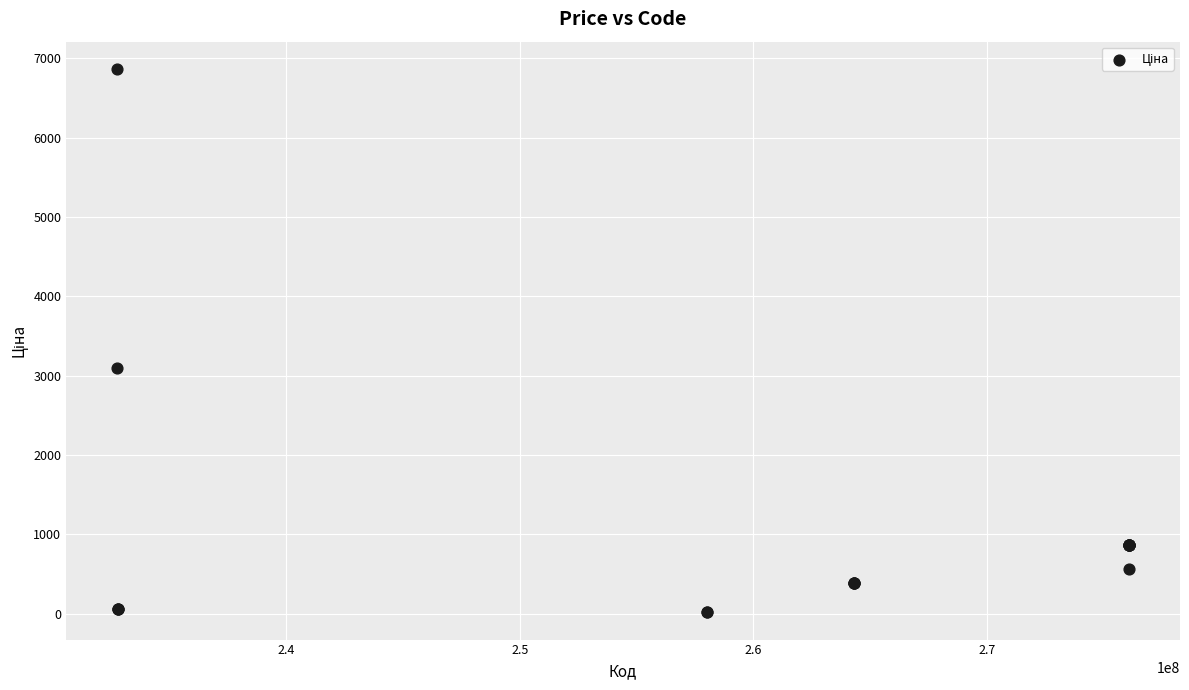

What Y value in the scatter plot is closest to 3442?

3091.2